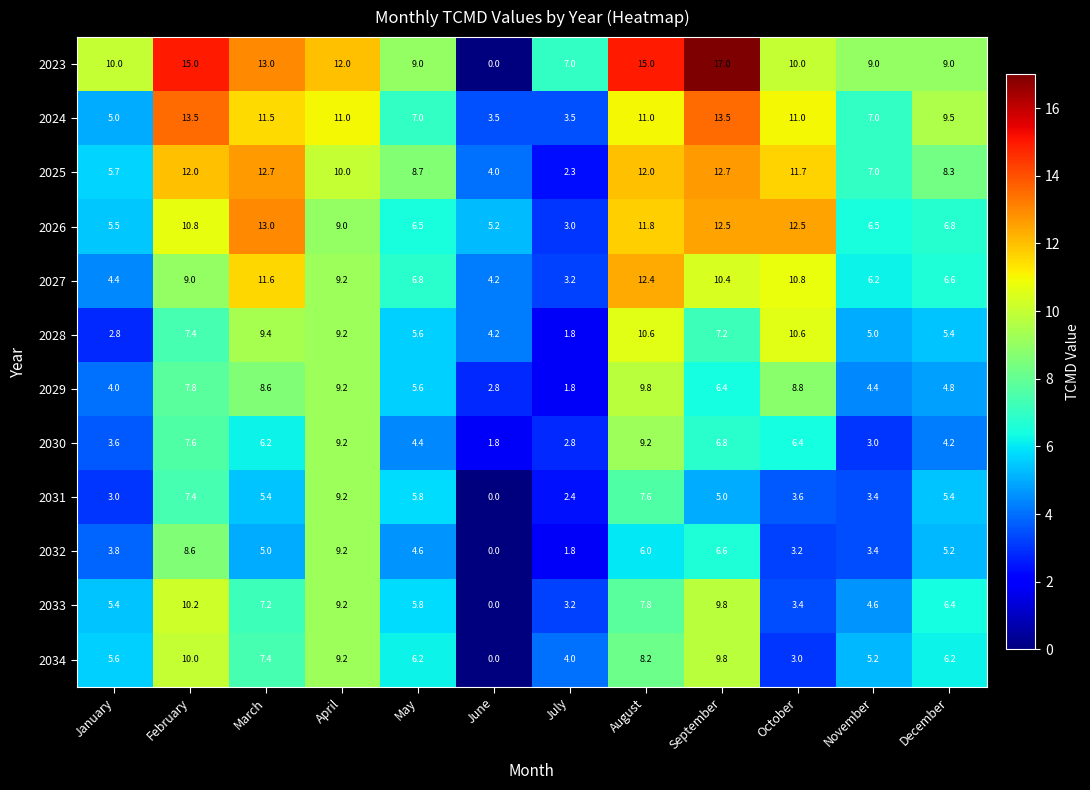

Which series has the widest spread of values?

2023